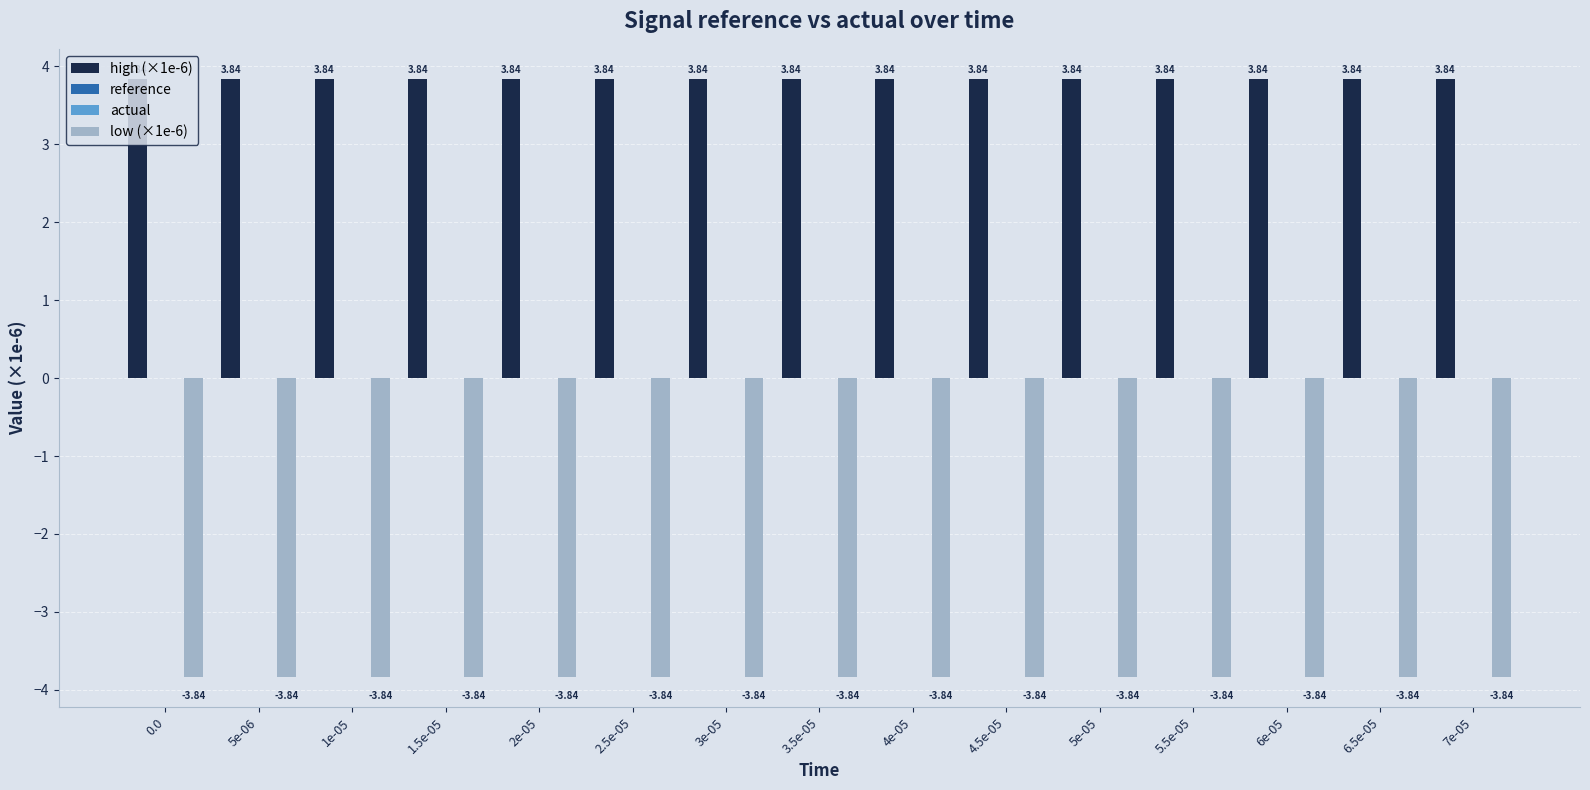

Are the bars grouped side by side (vs. stacked)?

Yes